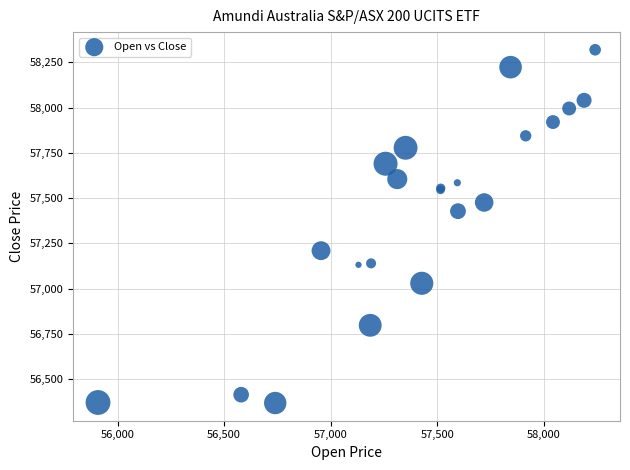

What Y value in the scatter plot is closest to 57344?

57428